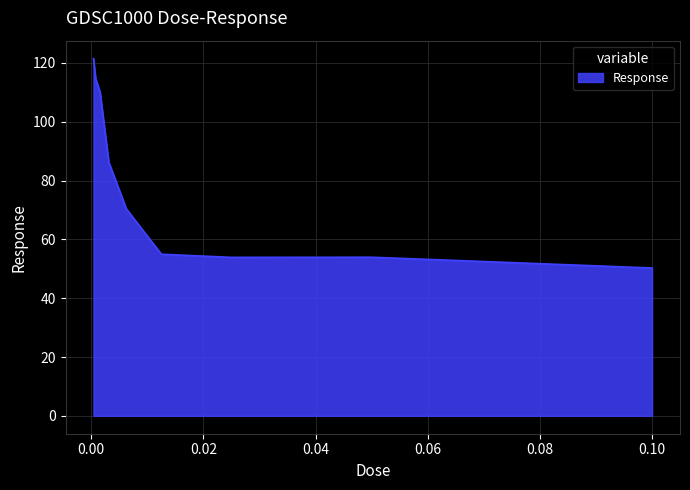

What is the minimum value shown in the chart?

50.3